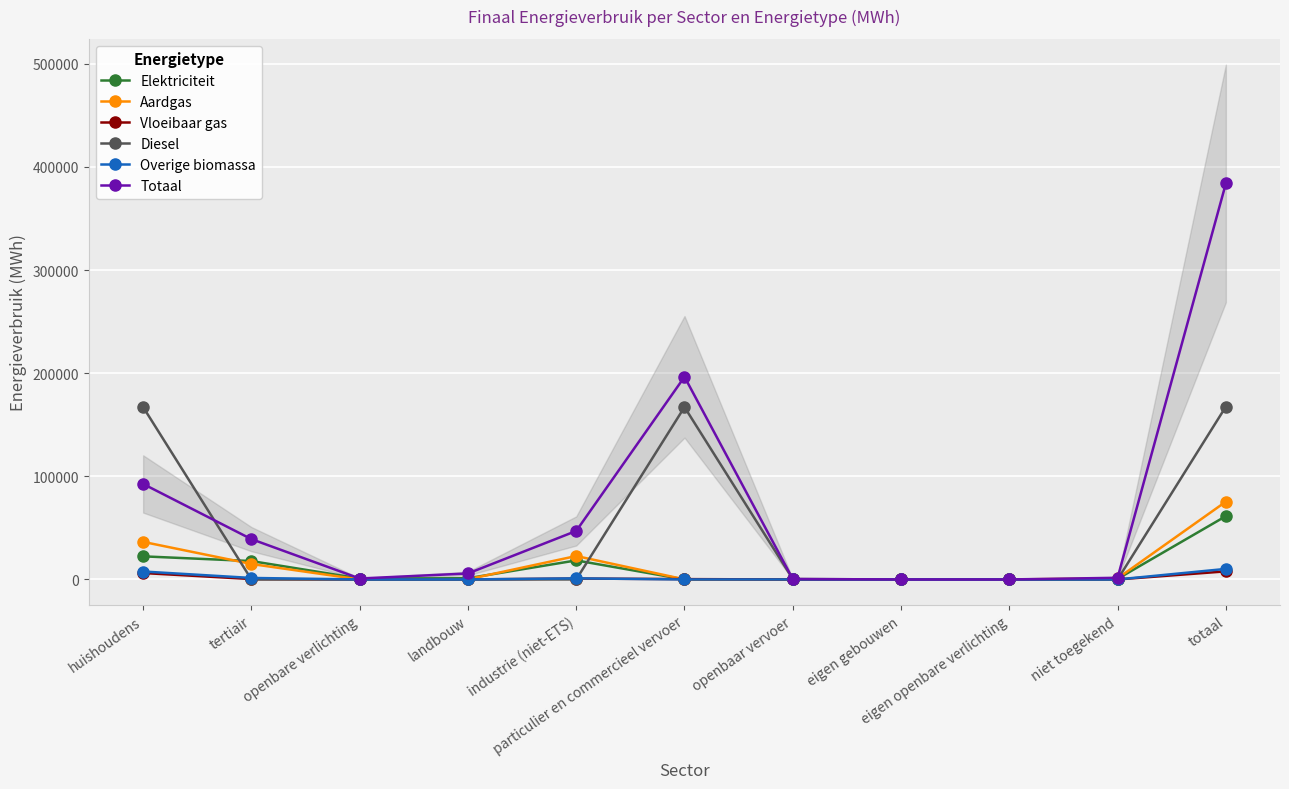

The value of Aardgas at totaal is 126552.0. True or false?

False